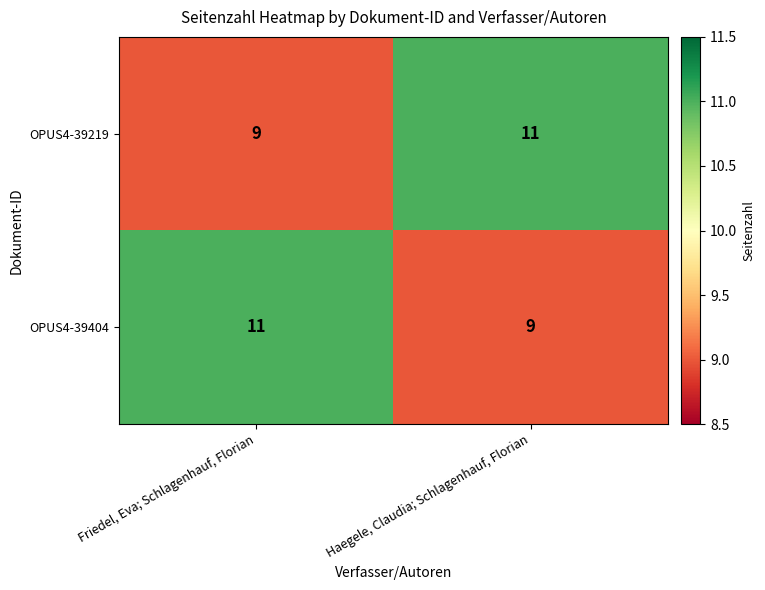

What is the total value across all series at Haegele, Claudia; Schlagenhauf, Florian?

20